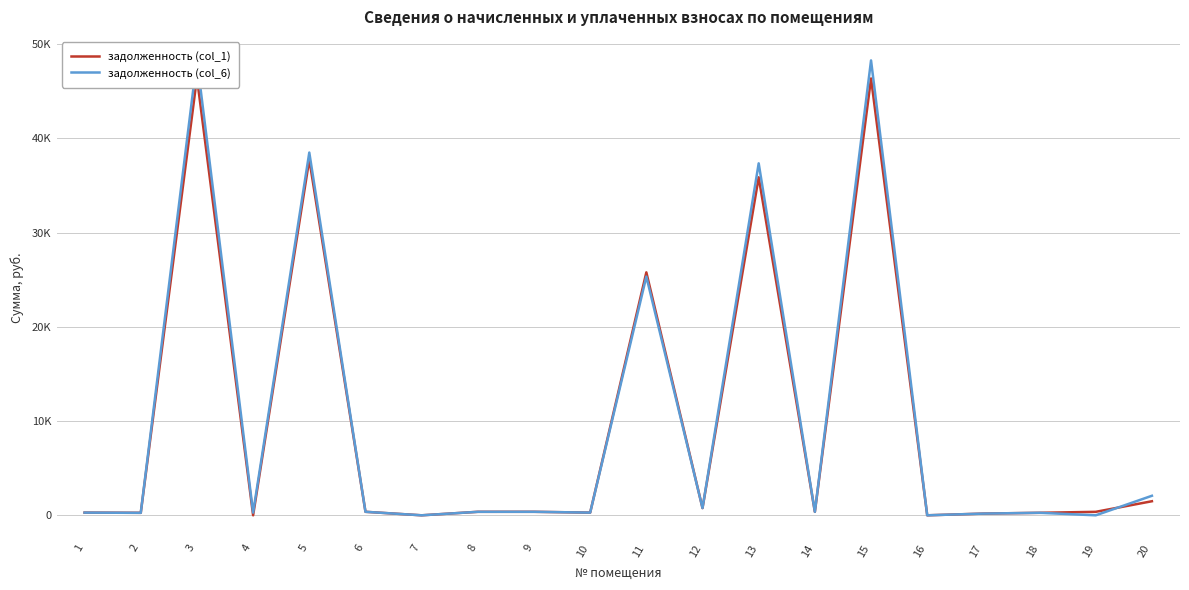

Reading left to right, transcribe all the data shown in this chart.

задолженность (col_1): 1=285.3	2=265.0	3=46435.1	4=0.0	5=37761.9	6=372.1	7=0.0	8=370.9	9=372.1	10=284.7	11=25783.2	12=767.5	13=35870.5	14=370.3	15=46358.7	16=0.0	17=181.5	18=265.9	19=369.1	20=1492.5
задолженность (col_6): 1=285.3	2=260.8	3=48352.1	4=285.3	5=38496.6	6=372.1	7=0.0	8=370.9	9=372.1	10=284.7	11=25336.3	12=769.0	13=37351.4	14=370.3	15=48272.5	16=0.5	17=181.5	18=265.9	19=0.0	20=2072.9